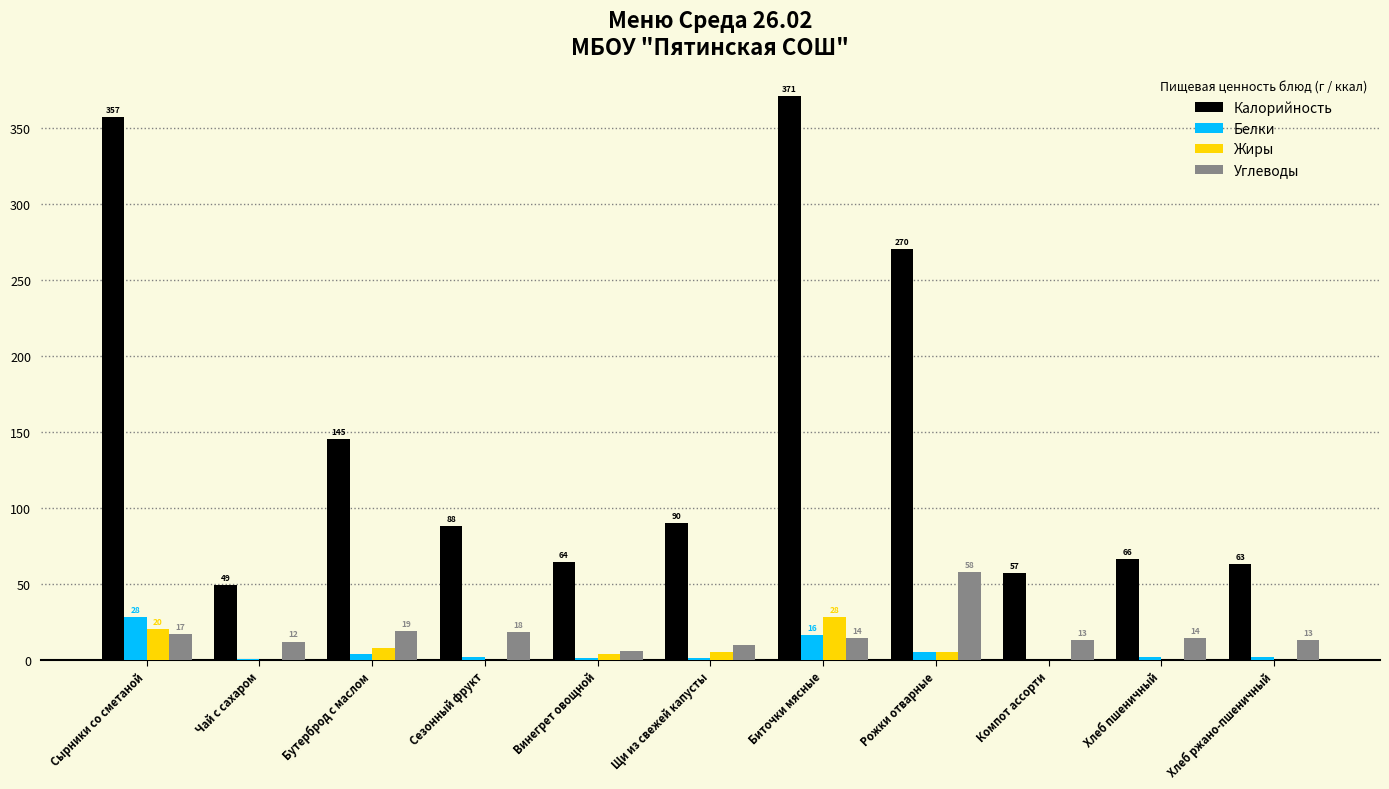

Which series has the largest total across all categories?

Калорийность